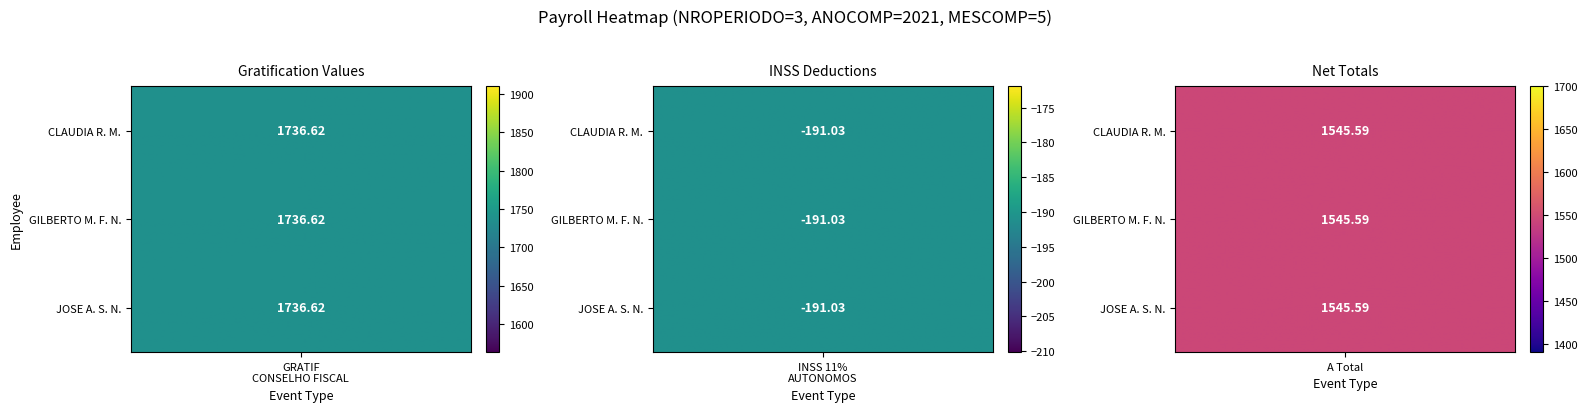

What is the sum of all GILBERTO DE MELLO FREYRE NETO values?

3091.2